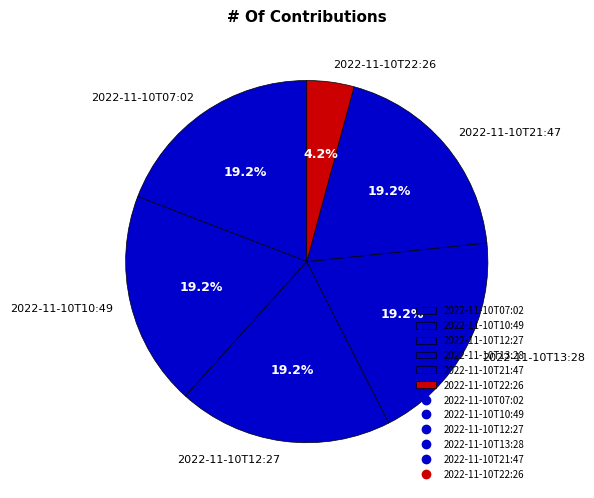

To the nearest percent, what percentage of the pie is 2022-11-10T10:49?

19%